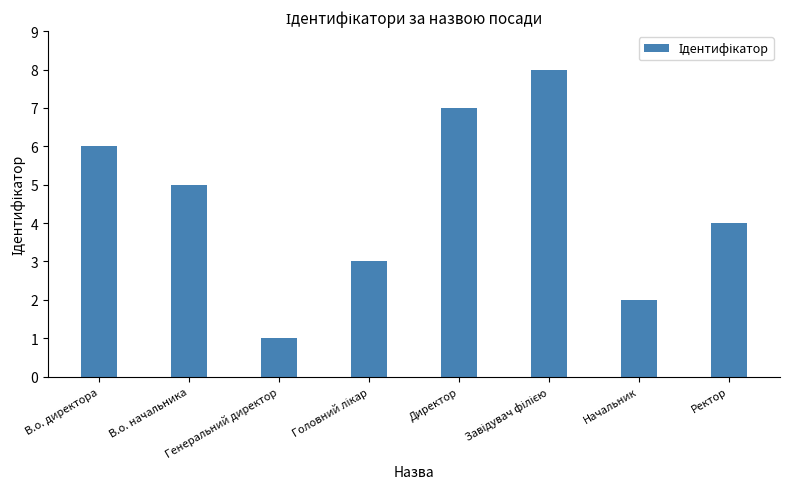

What is the greatest value displayed?

8